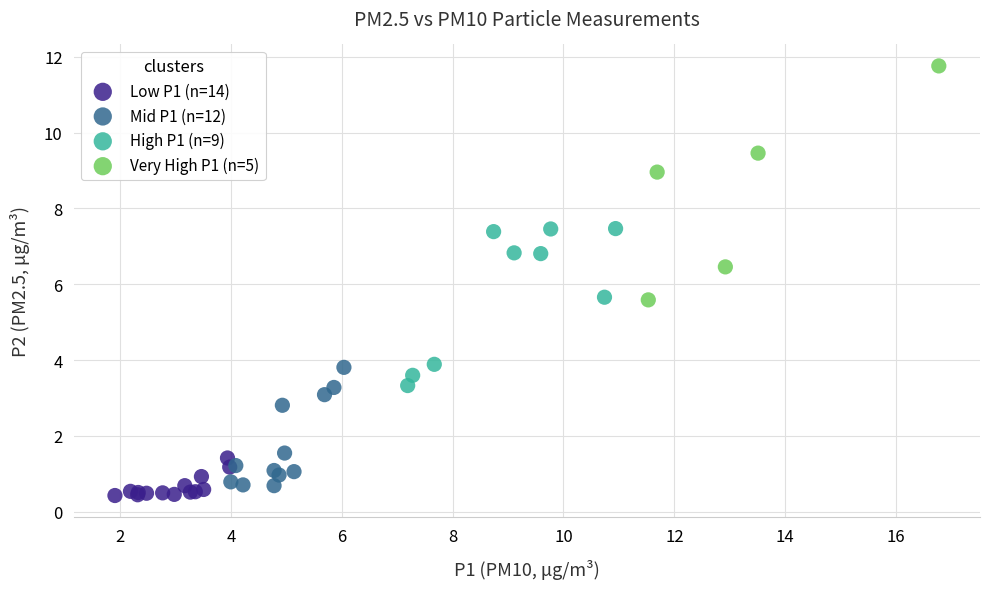

Which series has the widest spread of Y values?

Very High P1 (n=5)